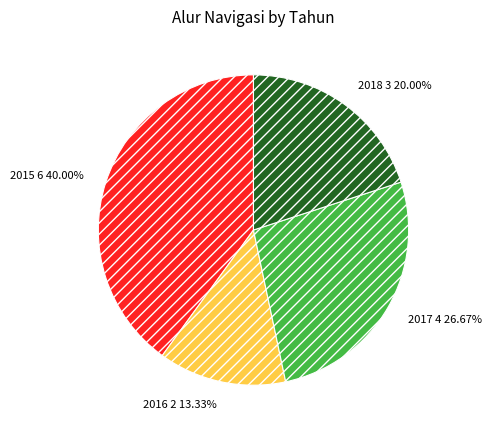

To the nearest percent, what is the difference between the largest and smallest slice percentages?

27%